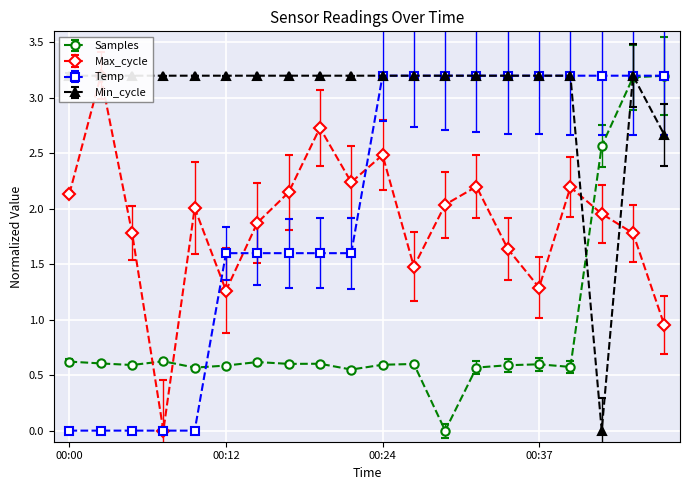

Count the Samples values in the range 0 to 1.

17